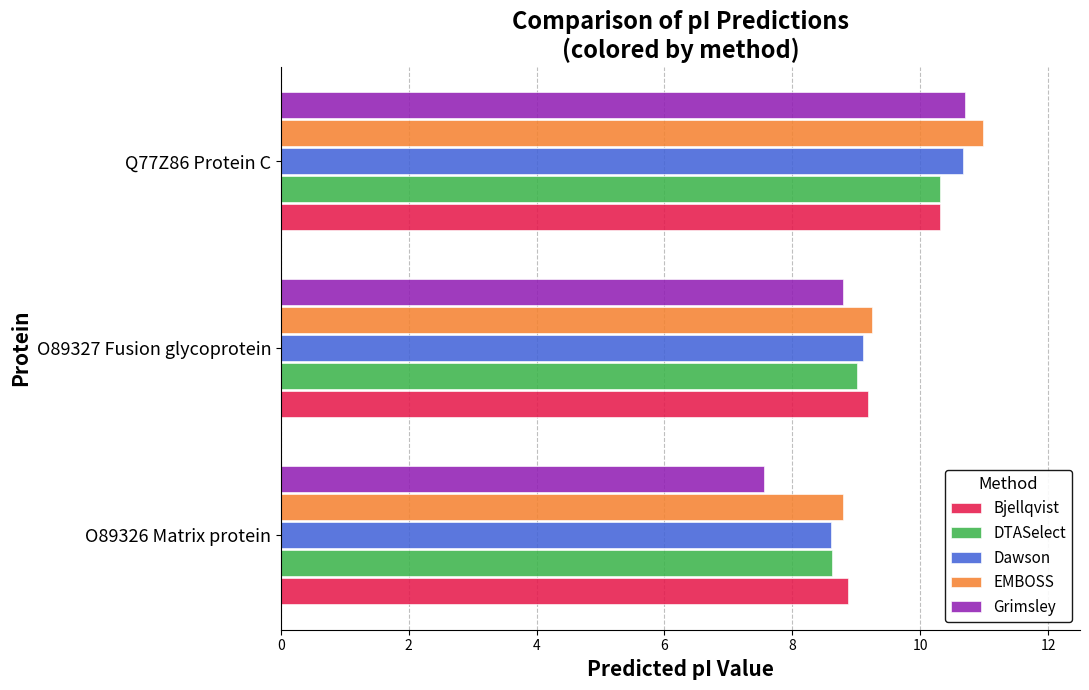

What value does the DTASelect series have at O89327 Fusion glycoprotein?

9.0